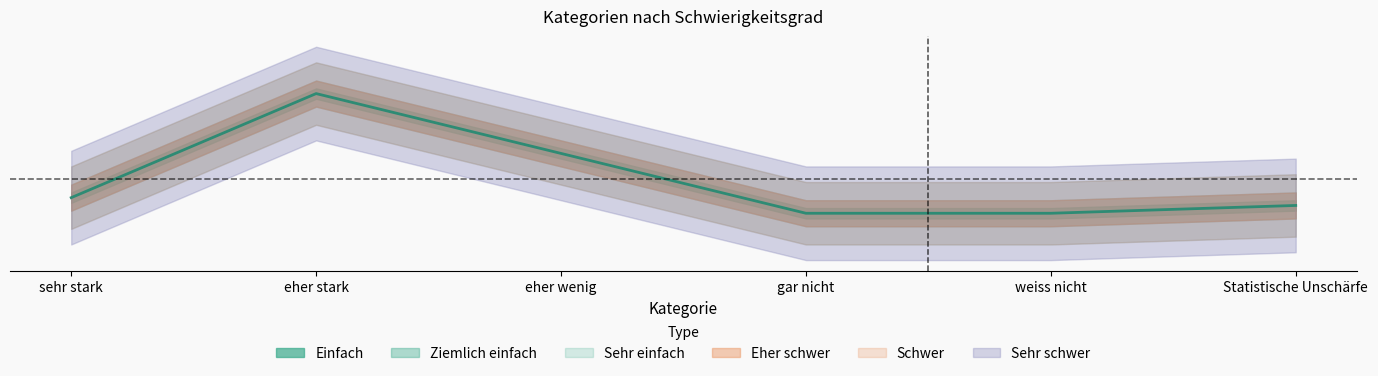

What is the sum of the Eher schwer values at eher wenig and sehr stark?

43